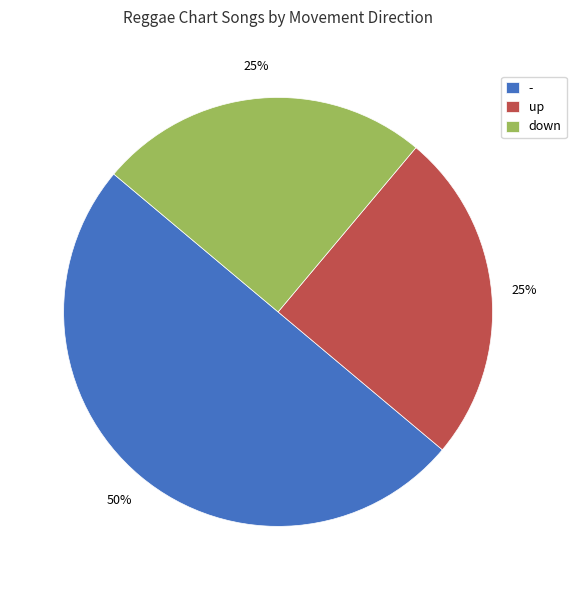

To the nearest percent, what percentage of the pie is down?

25%